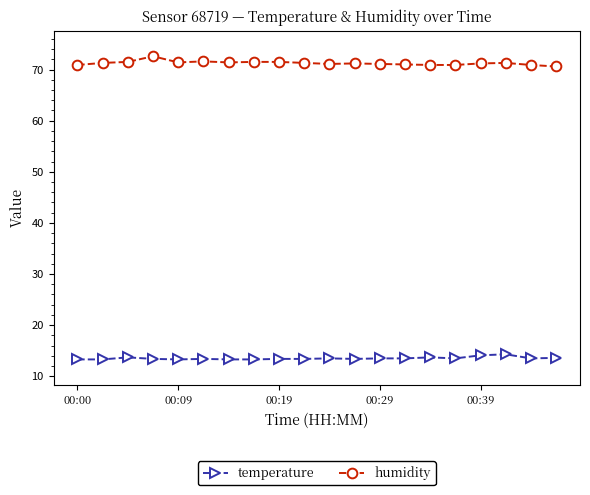

At how many categories does at least one series exceed 41?

20